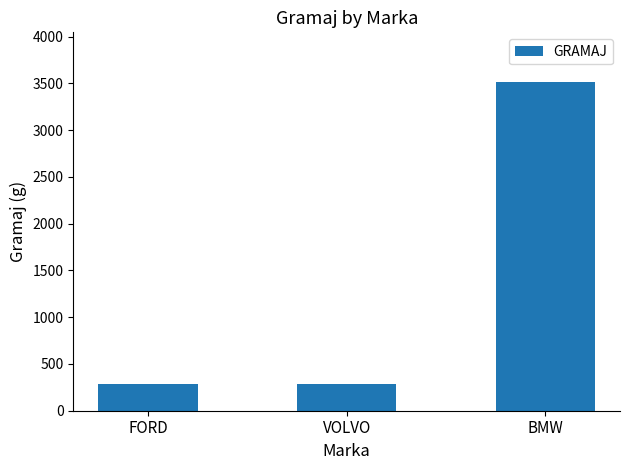

Reading left to right, what are all the values shown in this chart?

287	287	3517